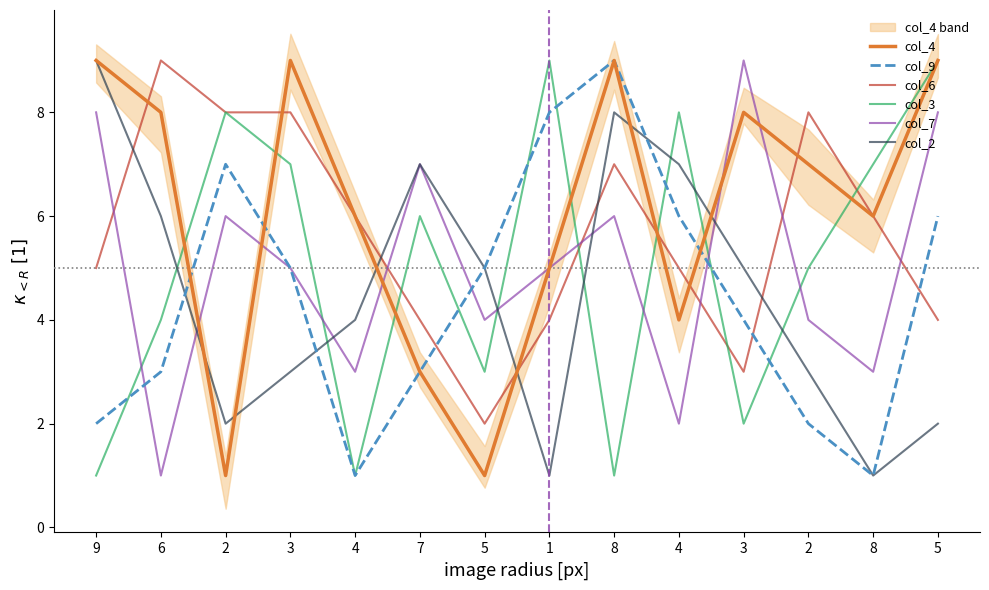

What is the sum of the col_6 values at 2 and 4?

13